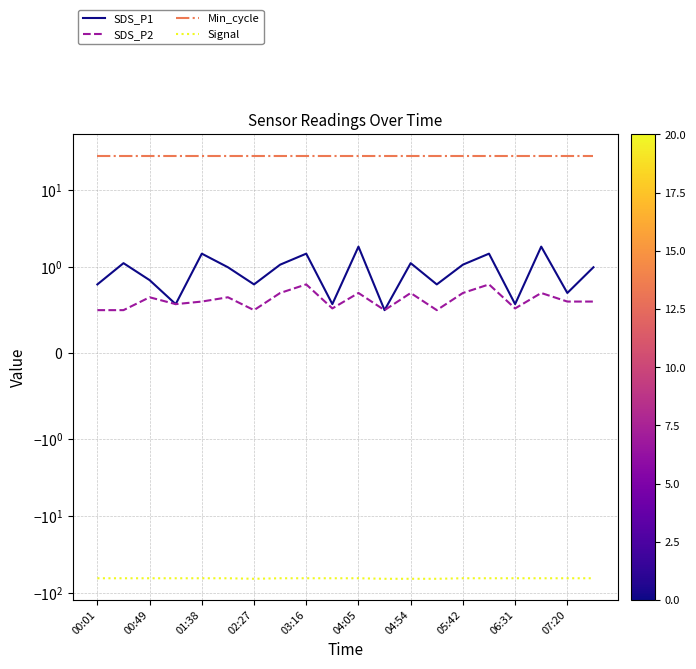

Which series has the largest total across all categories?

Min_cycle